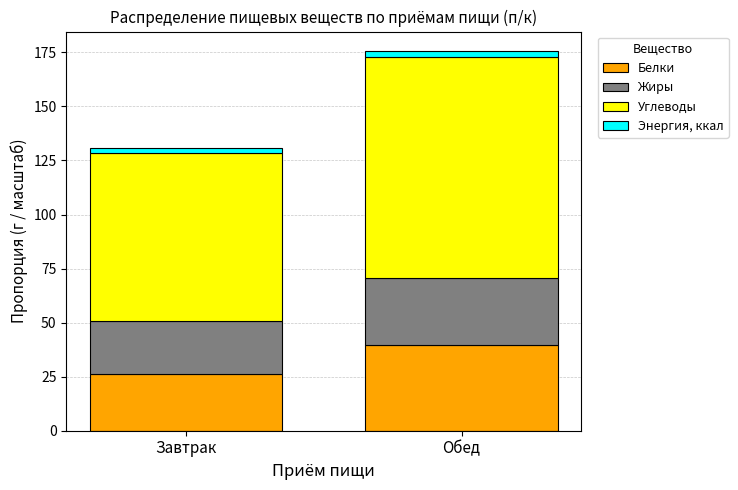

What is the sum of all Белки values?

65.9